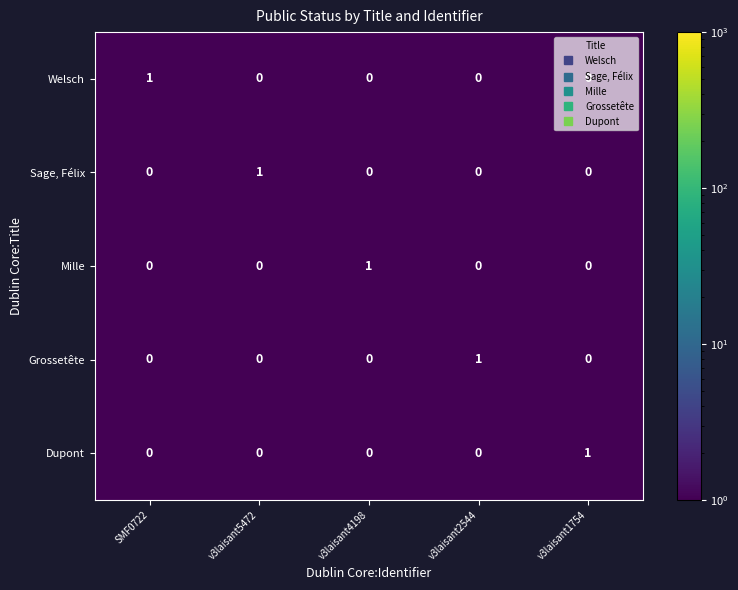

True or false: Mille has a value of -1 at v3laisant2544.

False